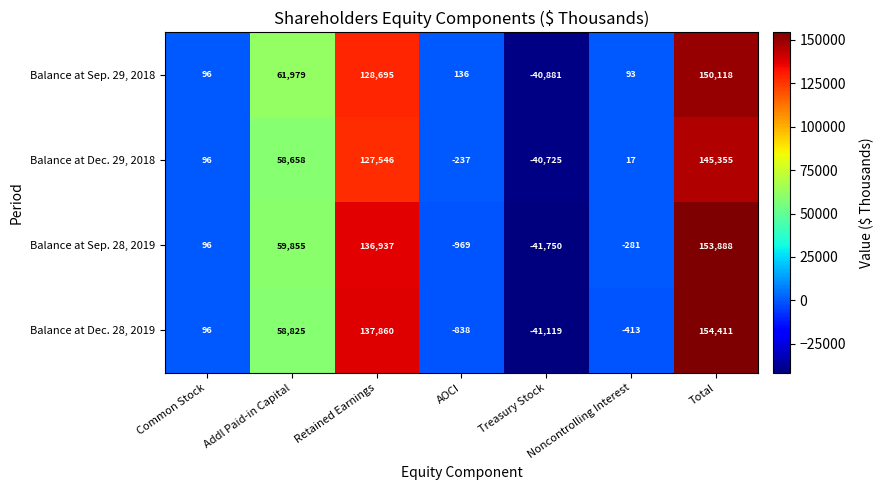

Rank the series by their maximum value, from highest to lowest.

Balance at Dec. 28, 2019, Balance at Sep. 28, 2019, Balance at Sep. 29, 2018, Balance at Dec. 29, 2018